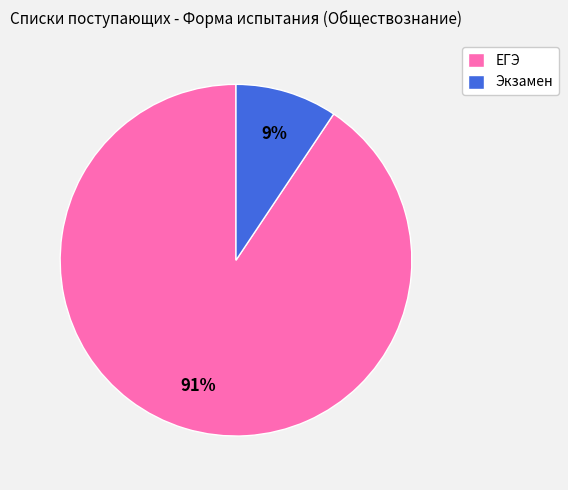

To the nearest percent, what portion does Экзамен represent?

9%